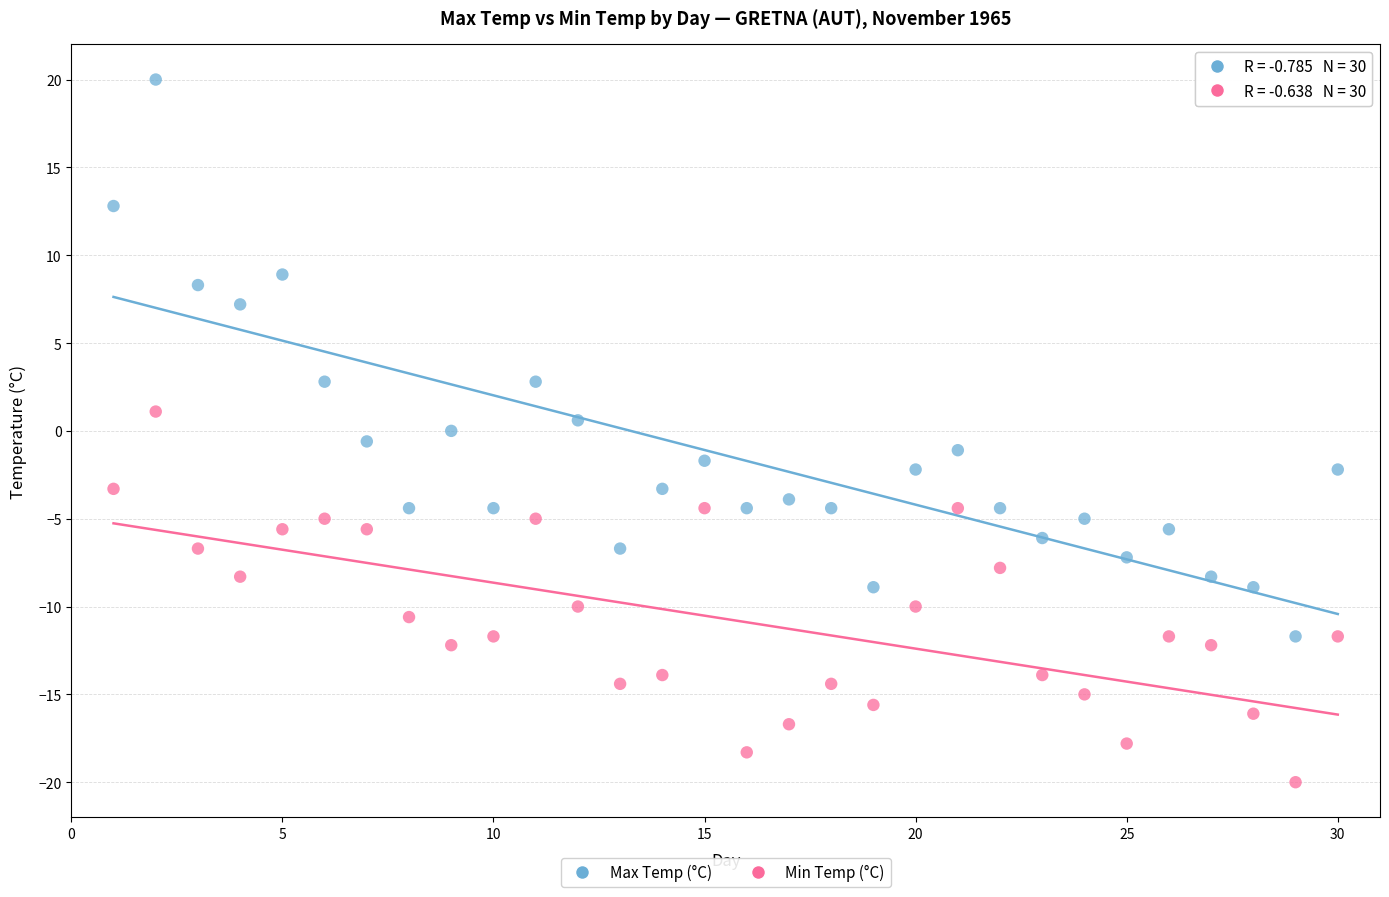

Across all data points, what is the range of X values (max minus min)?

29.0